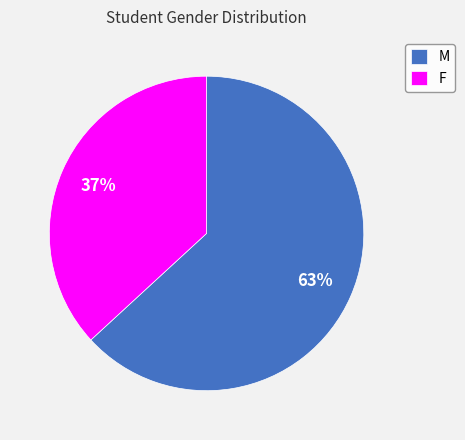

Approximately how many times larger is the value at M compared to F?

1.7